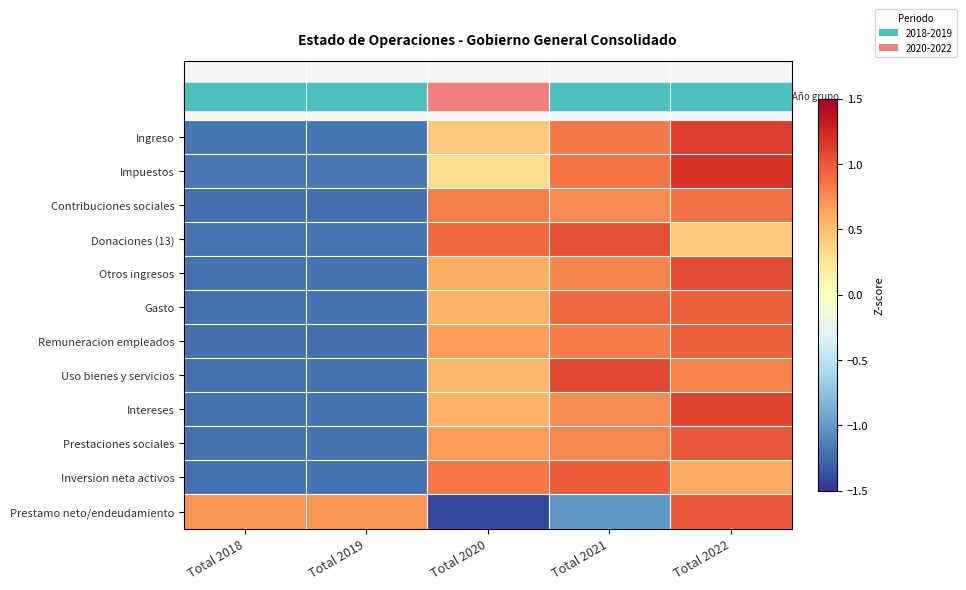

How many series are shown in this chart?

12